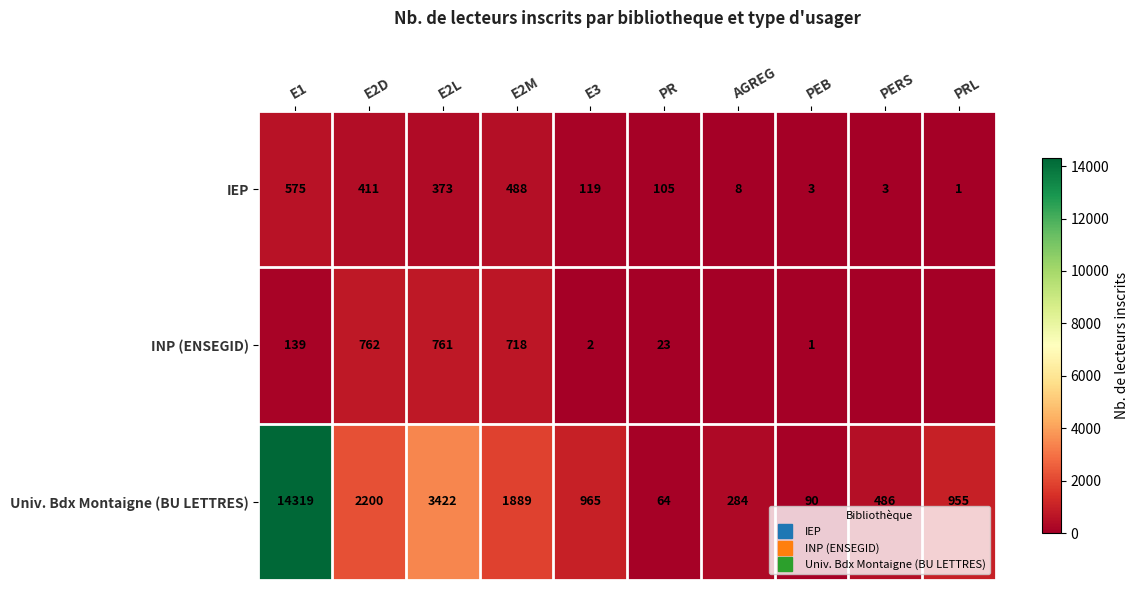

Which series changed the most between AGREG and PEB?

Univ. Bdx Montaigne (BU LETTRES)